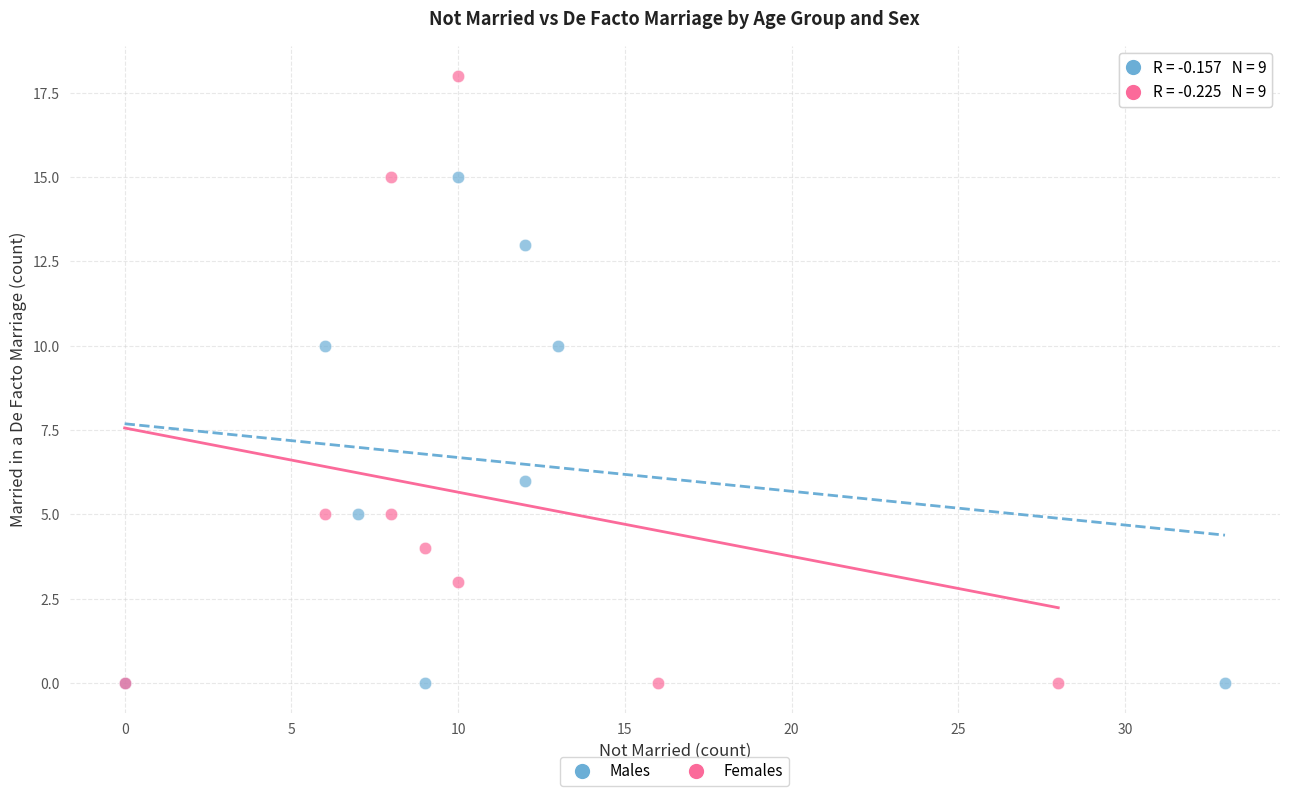

Which series has the largest Y range (max minus min)?

Females